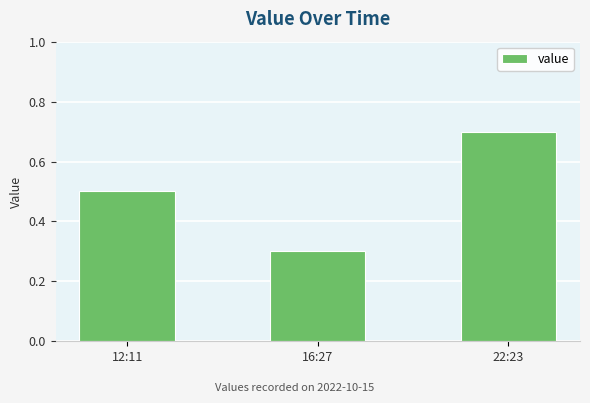

At which category does the chart reach its peak across all series?

22:23